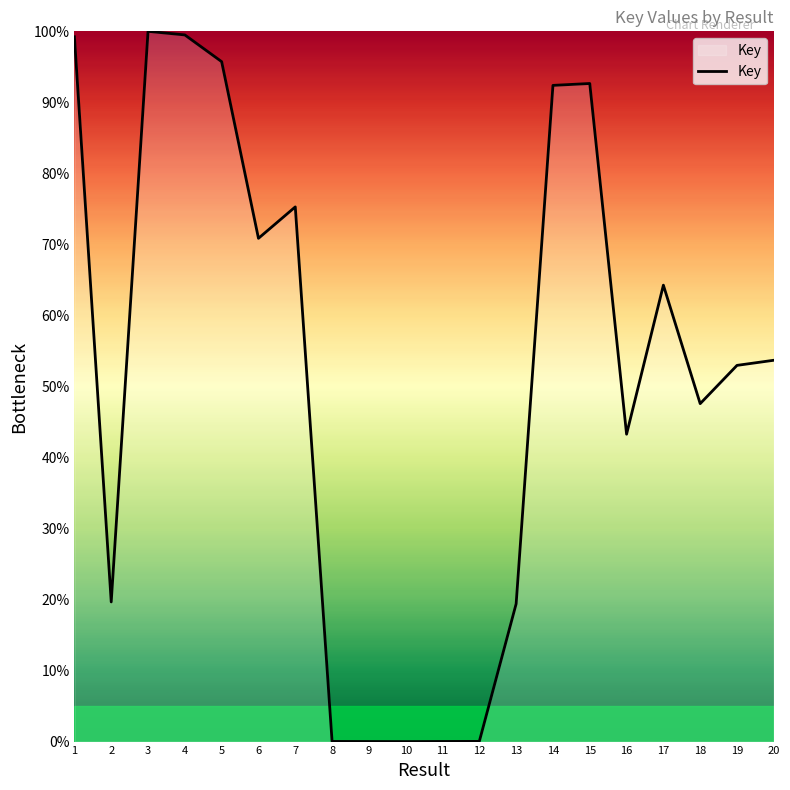

Where does the data first go above 53?

1